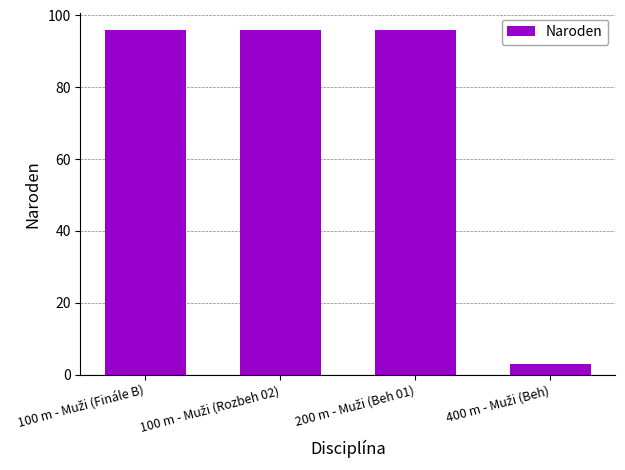

Reading left to right, list all the values displayed in this chart.

96	96	96	3